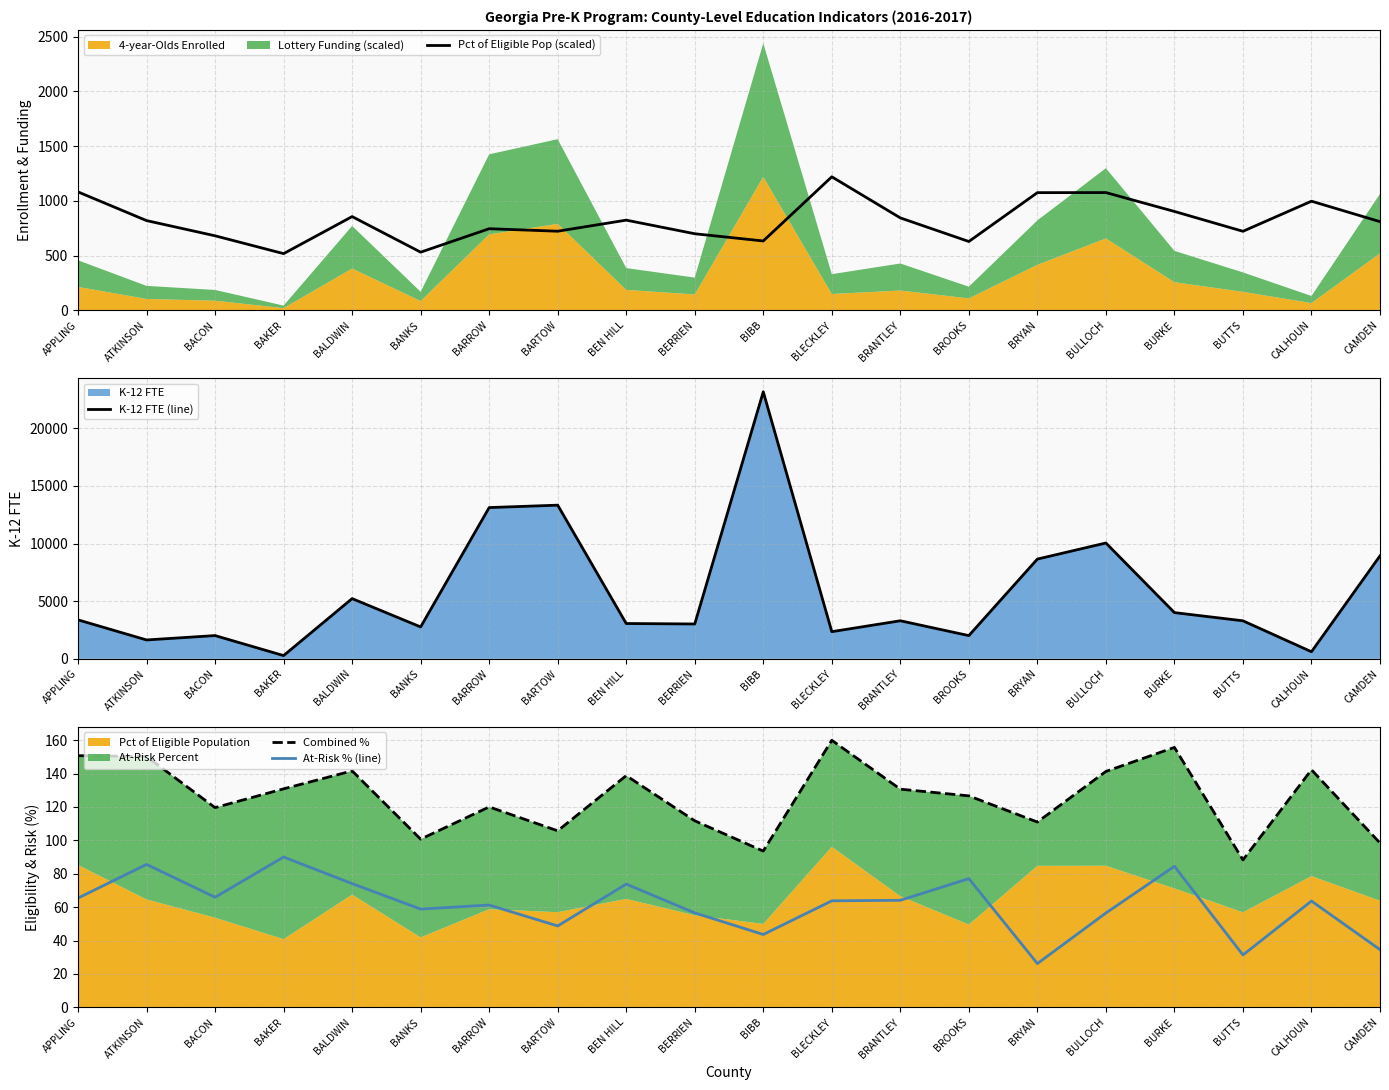

What is the difference between the second highest and minimum values in the Combined % series?

67.4